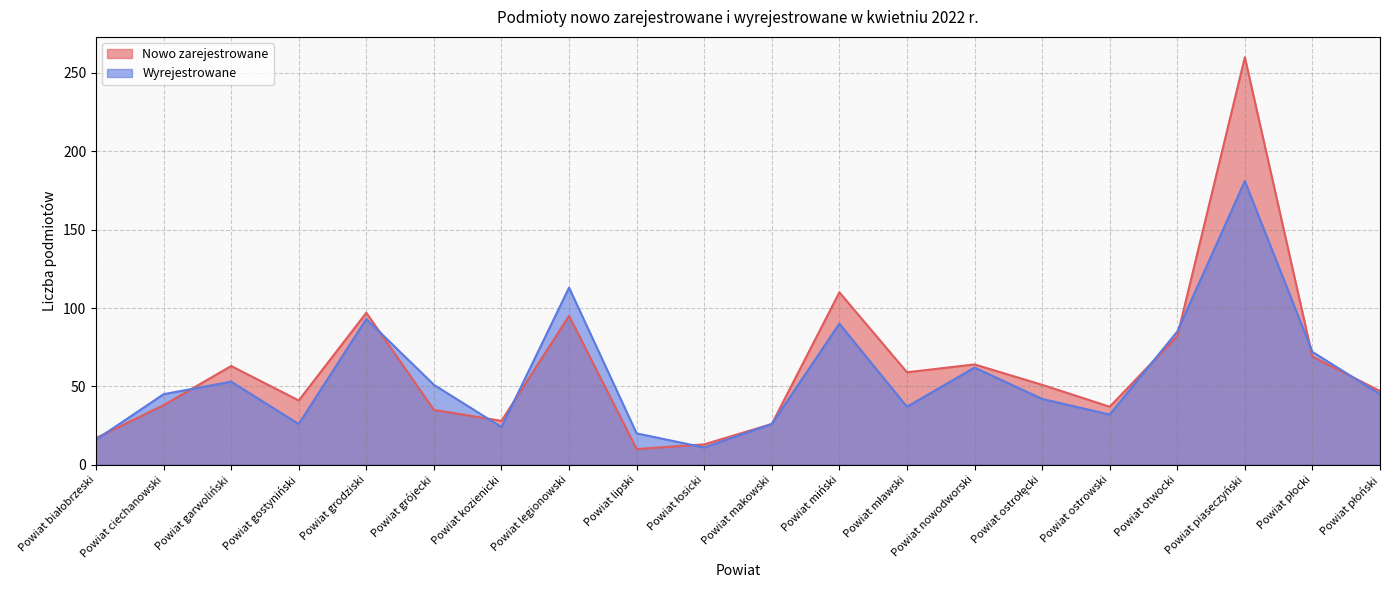

Reading right to left, extract all data points from this chart.

Nowo zarejestrowane: Powiat płoński=47	Powiat płocki=69	Powiat piaseczyński=260	Powiat otwocki=82	Powiat ostrowski=37	Powiat ostrołęcki=51	Powiat nowodworski=64	Powiat mławski=59	Powiat miński=110	Powiat makowski=26	Powiat łosicki=13	Powiat lipski=10	Powiat legionowski=95	Powiat kozienicki=28	Powiat grójecki=35	Powiat grodziski=97	Powiat gostyniński=41	Powiat garwoliński=63	Powiat ciechanowski=38	Powiat białobrzeski=17
Wyrejestrowane: Powiat płoński=45	Powiat płocki=72	Powiat piaseczyński=181	Powiat otwocki=85	Powiat ostrowski=32	Powiat ostrołęcki=42	Powiat nowodworski=62	Powiat mławski=37	Powiat miński=90	Powiat makowski=26	Powiat łosicki=11	Powiat lipski=20	Powiat legionowski=113	Powiat kozienicki=24	Powiat grójecki=51	Powiat grodziski=93	Powiat gostyniński=26	Powiat garwoliński=53	Powiat ciechanowski=45	Powiat białobrzeski=16